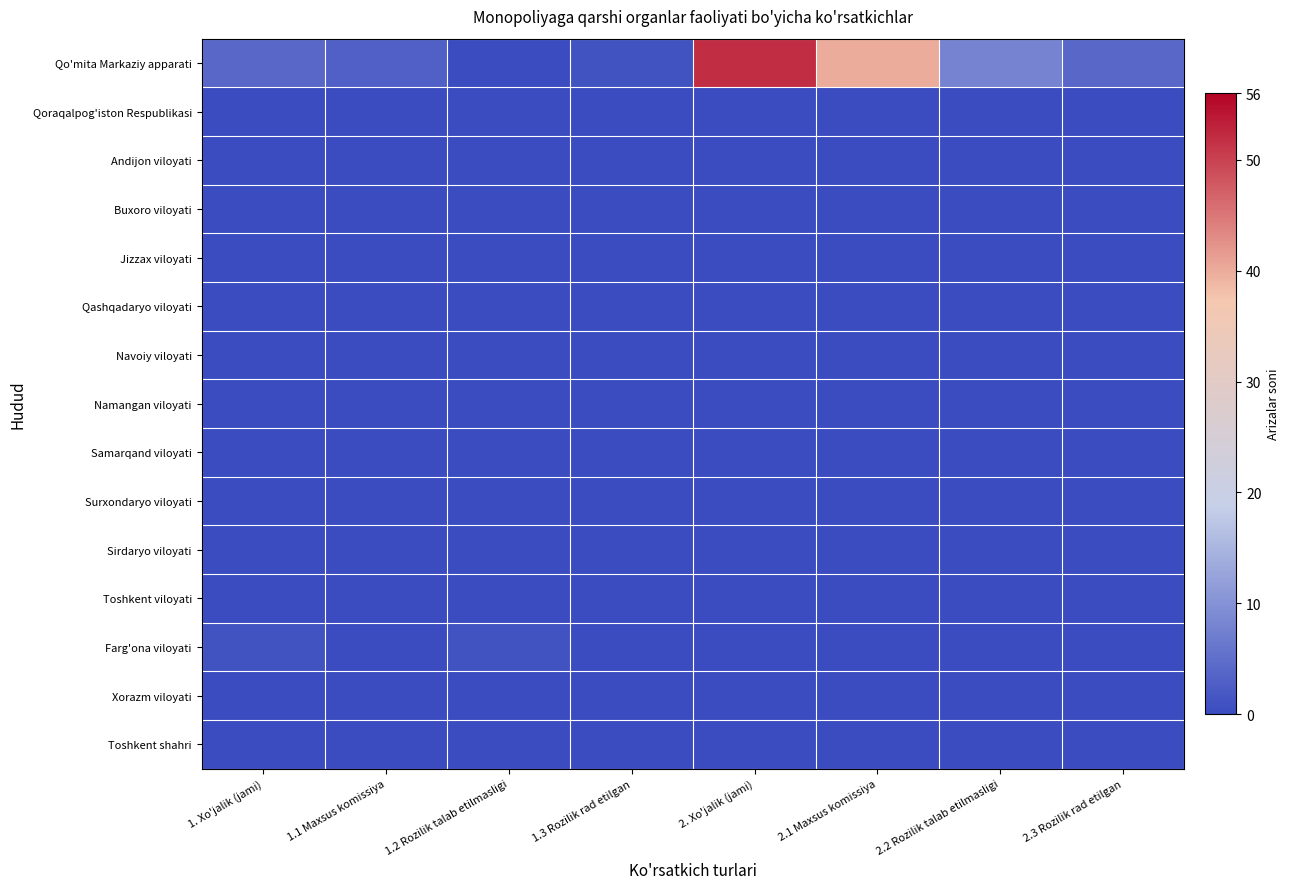

At how many categories does at least one series exceed 18?

2